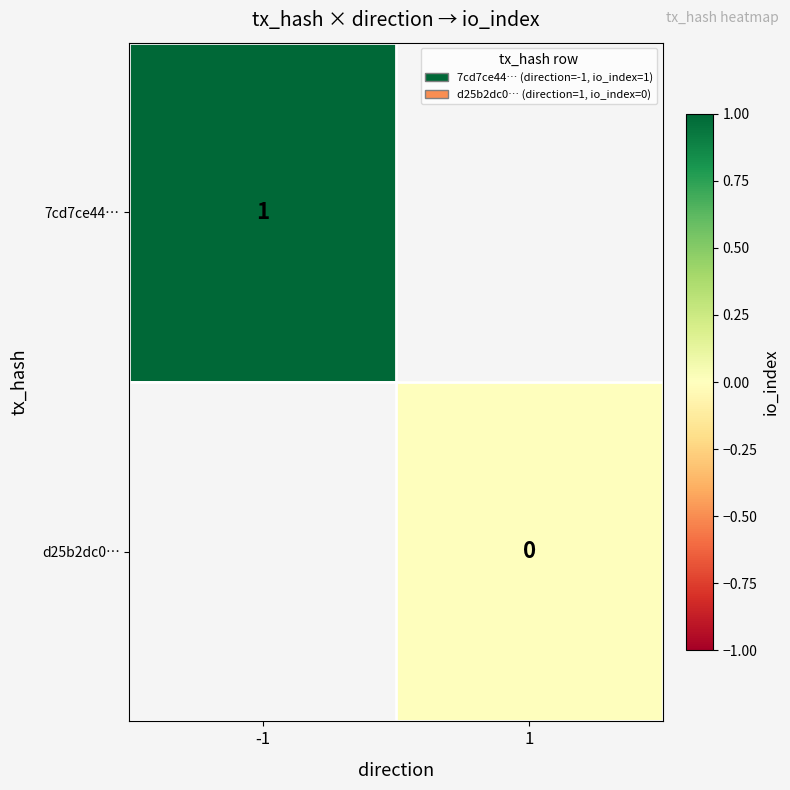

True or false: 7cd7ce44… has a value of 1 at -1.

True